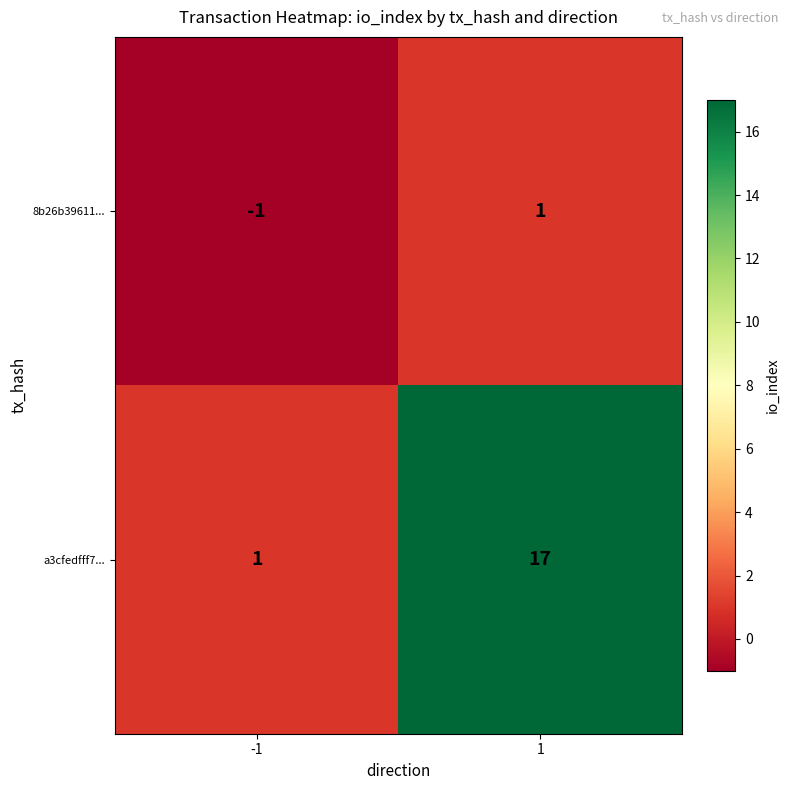

Reading left to right, what are all the values shown in this chart?

8b26b39611...: -1	1
a3cfedfff7...: 1	17